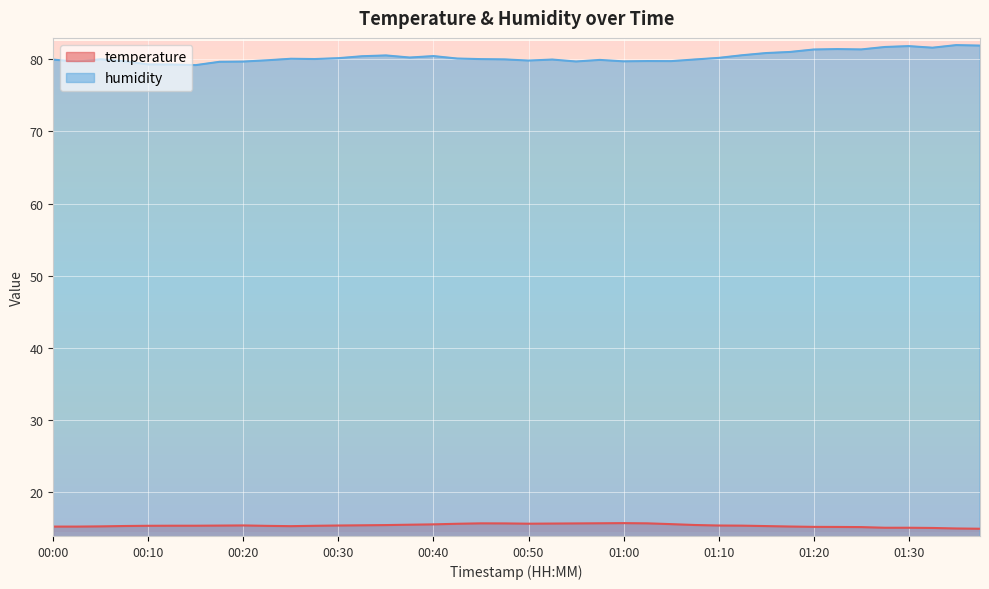

How many lines are shown in the chart?

2